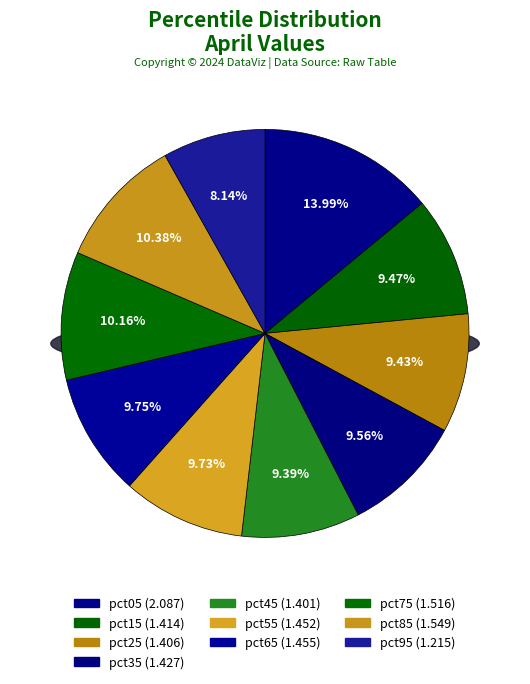

Is it true that pct85 is 21% of the pie?

False